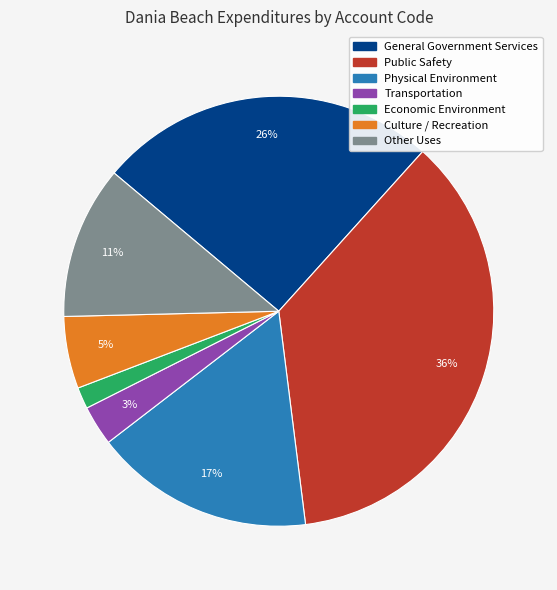

To the nearest percent, what is the combined percentage of Culture / Recreation and General Government Services?

31%